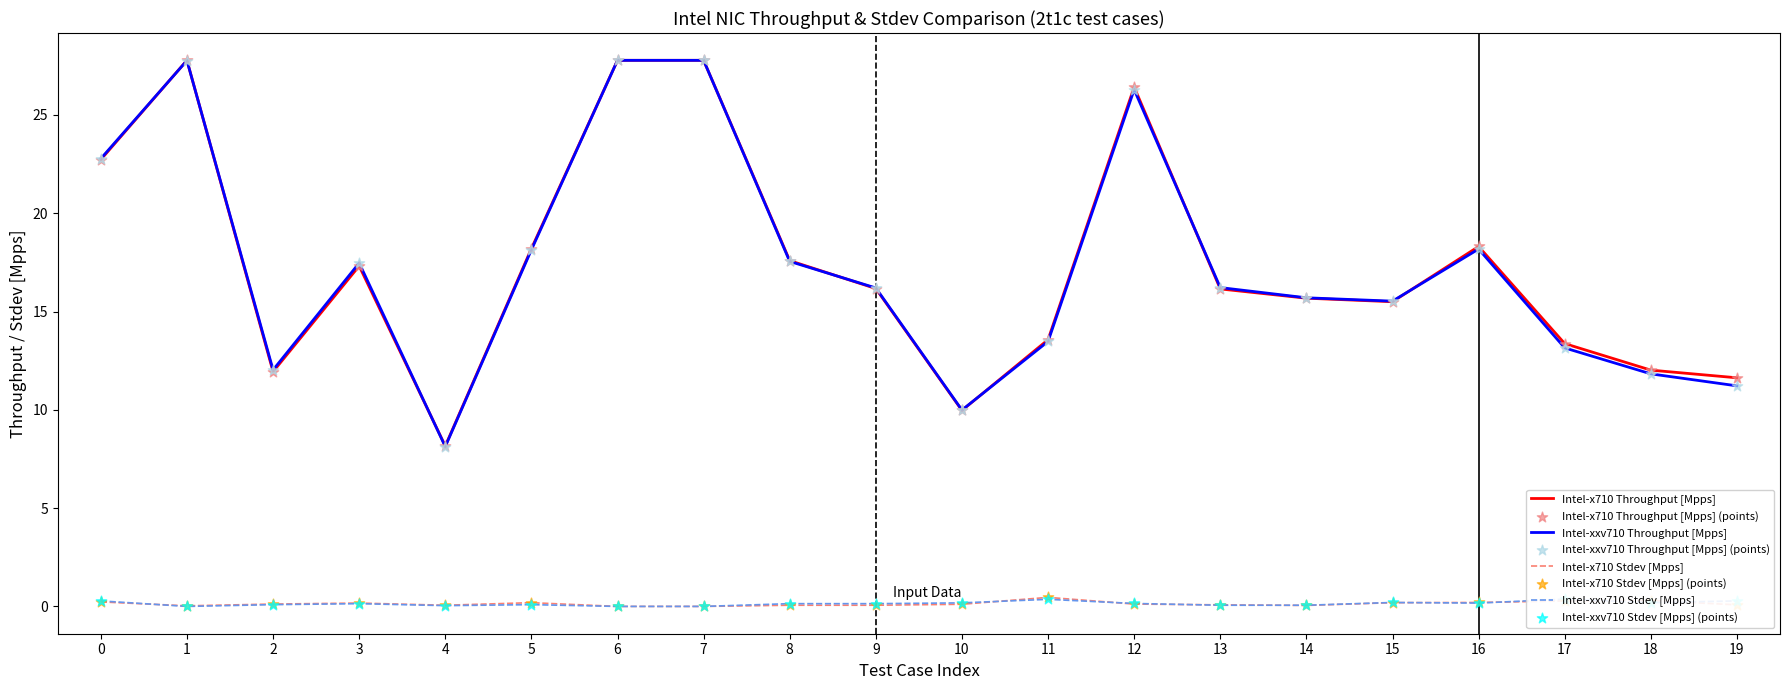

Is the value of Intel-xxv710 Throughput [Mpps] at 2 greater than the value of Intel-x710 Stdev [Mpps] at 1?

Yes